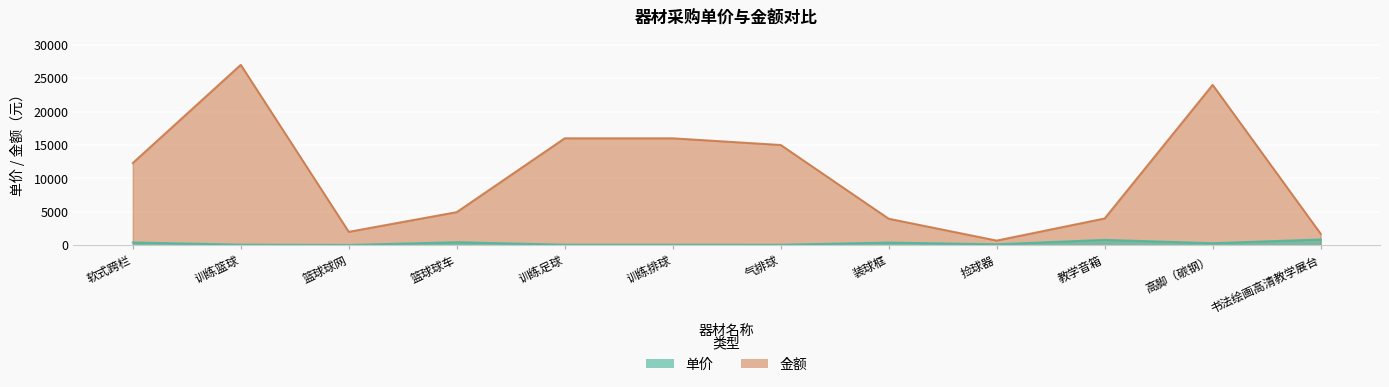

How many interior local peaks does the 单价 series have?

3